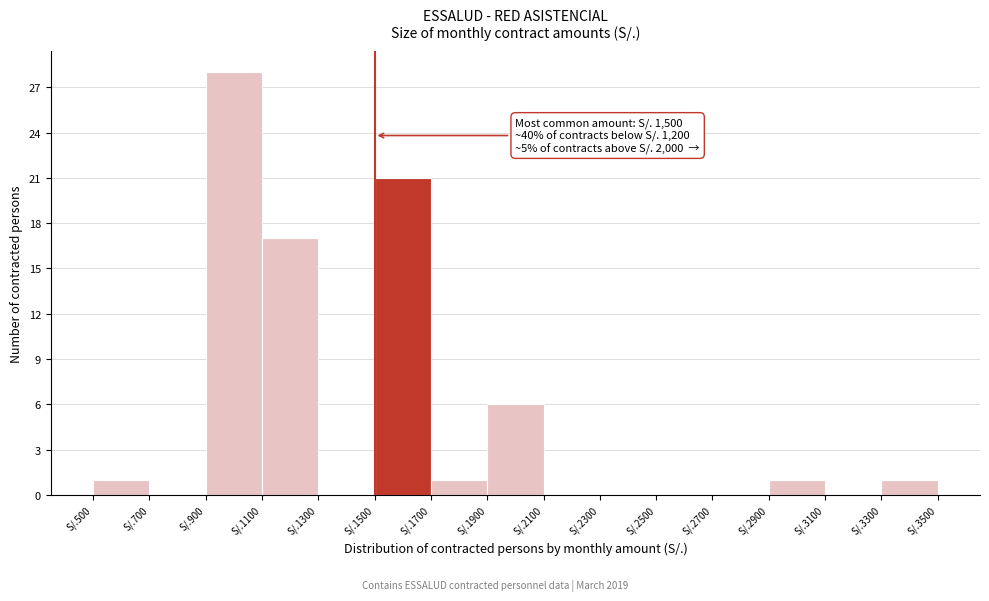

Reading left to right, list all the values displayed in this chart.

S/.500=1	S/.700=0	S/.900=28	S/.1100=17	S/.1300=0	S/.1500=21	S/.1700=1	S/.1900=6	S/.2100=0	S/.2300=0	S/.2500=0	S/.2700=0	S/.2900=1	S/.3100=0	S/.3300=1